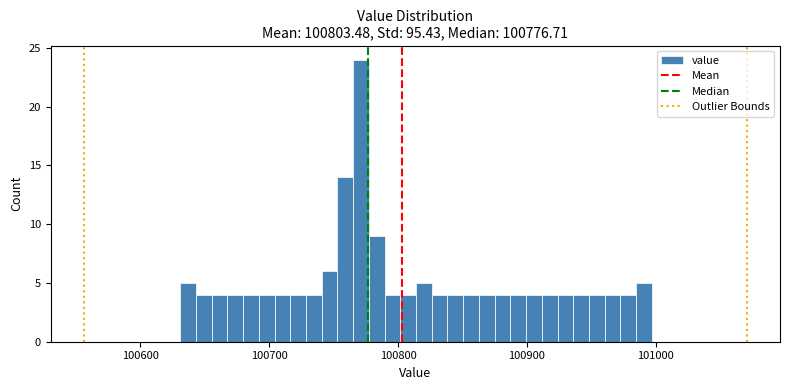

Around what value on the x-axis is the tallest bar? Give the approximate position of its centre, as read against the axis.

100770